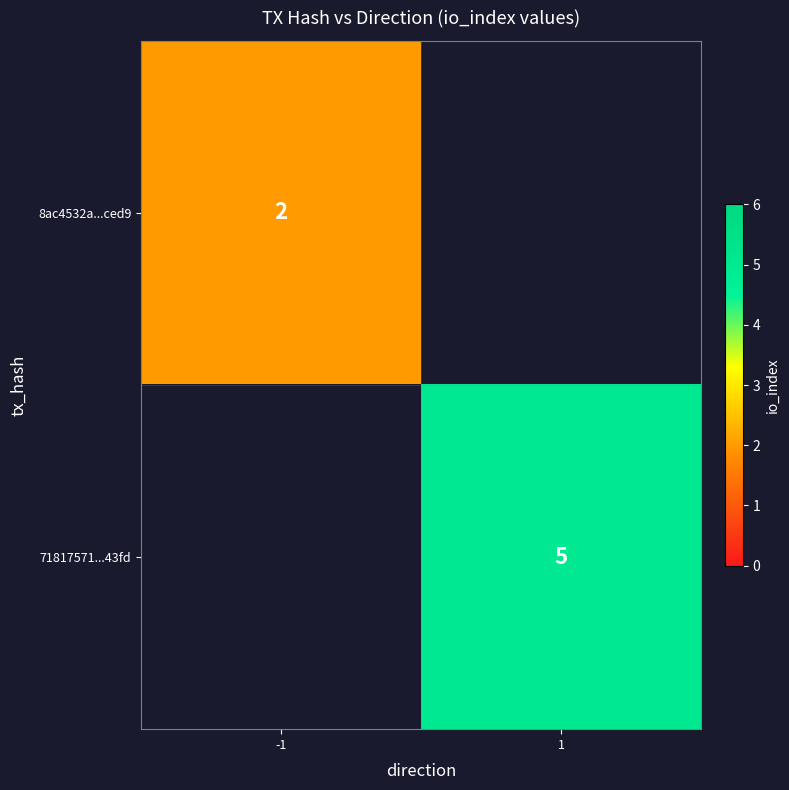

Between -1 and 1, which is larger?

1